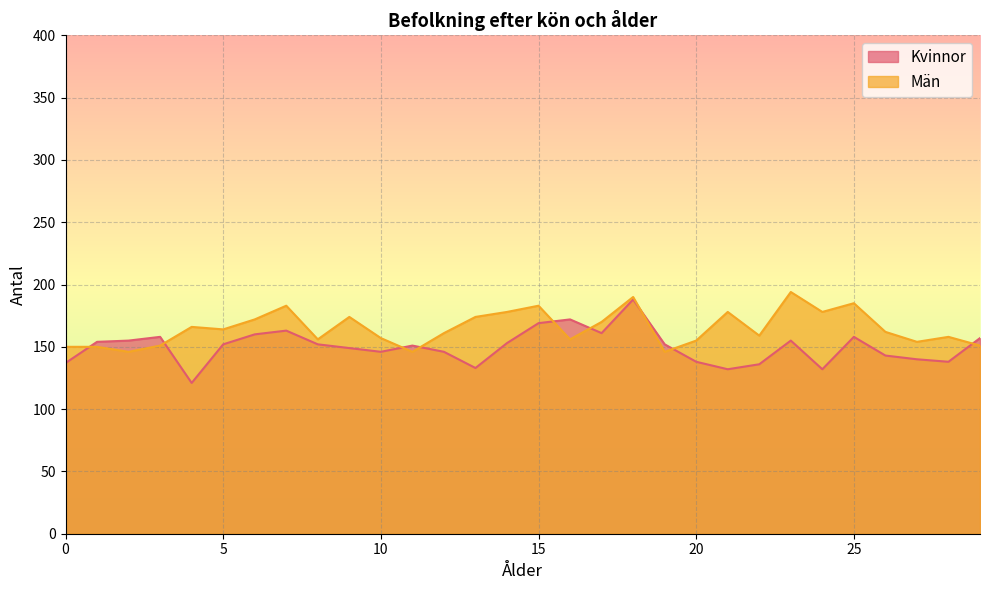

What is the total value across all series at 28?

296